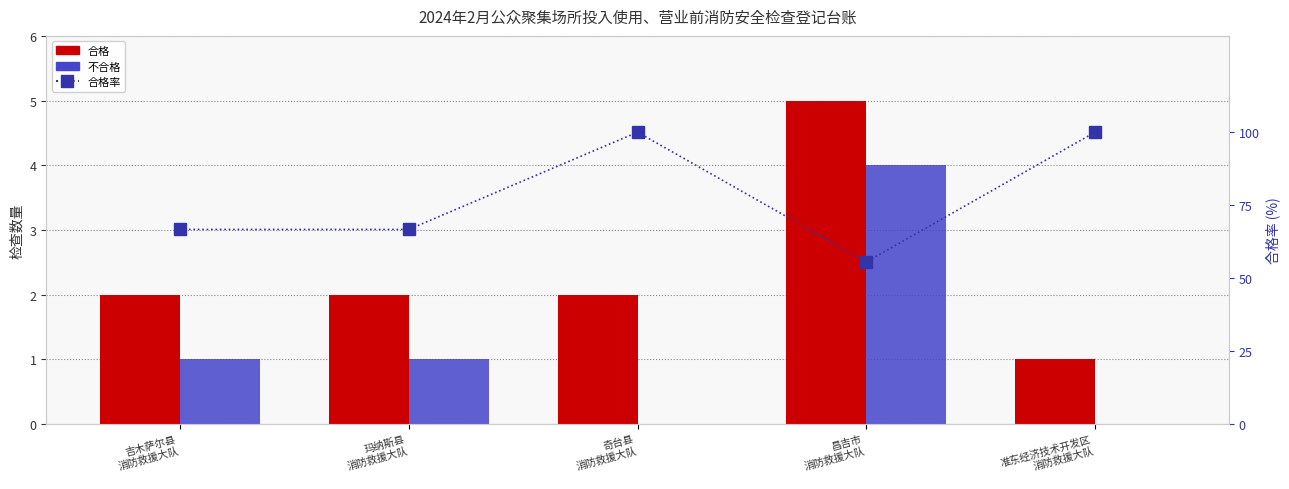

Which series has the widest spread of values?

合格率